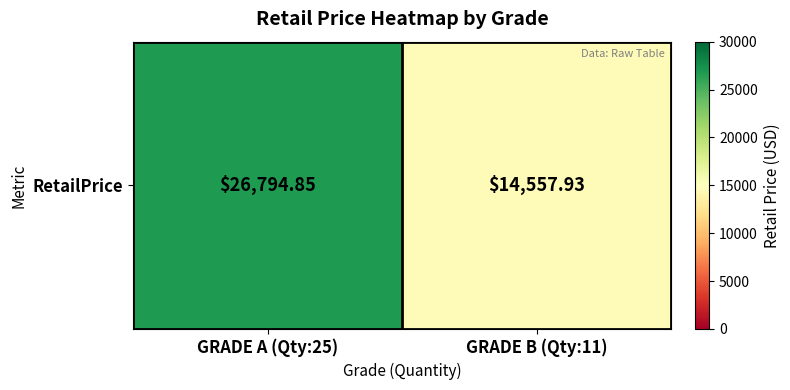

How many categories are shown in the chart?

2